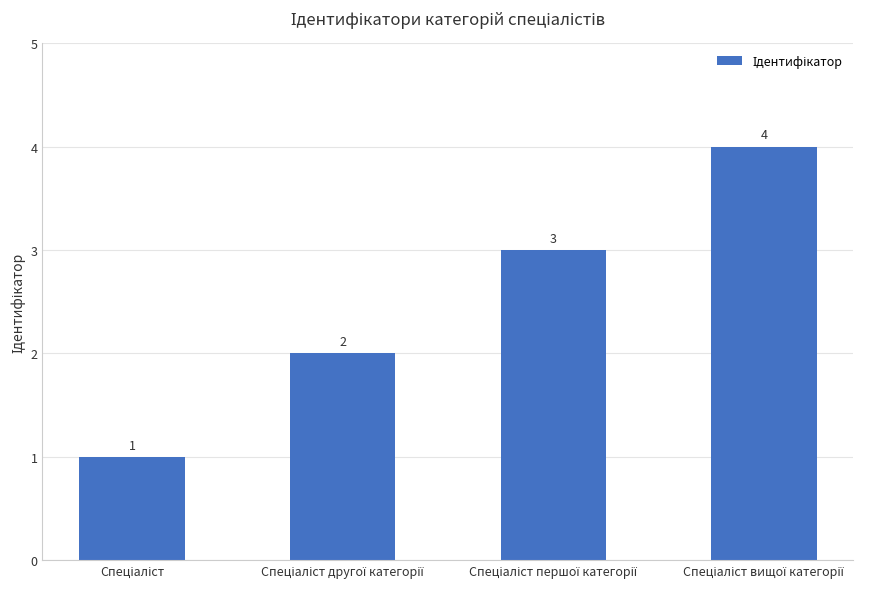

How many values are between 2 and 4?

3